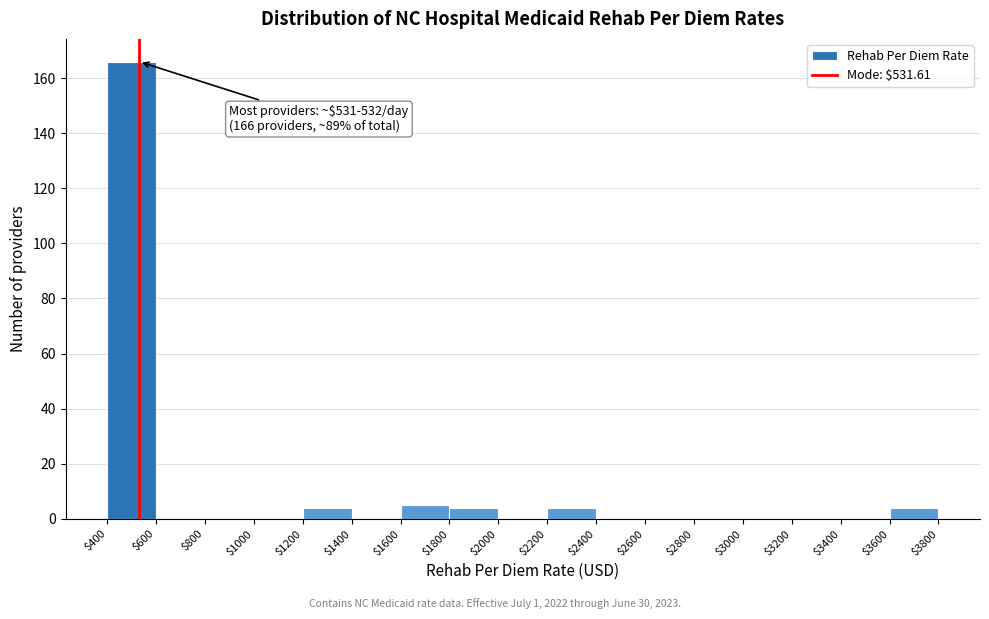

Which range on the x-axis has the tallest bar?

$400 to $600